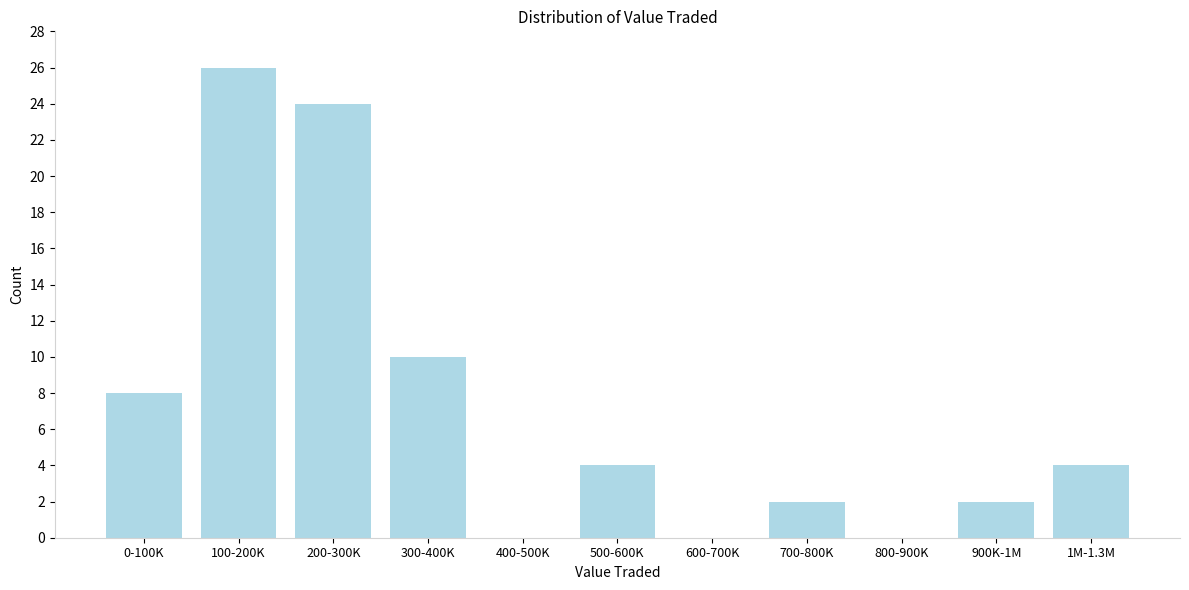

Reading right to left, list all the values displayed in this chart.

1M-1.3M=4	900K-1M=2	800-900K=0	700-800K=2	600-700K=0	500-600K=4	400-500K=0	300-400K=10	200-300K=24	100-200K=26	0-100K=8